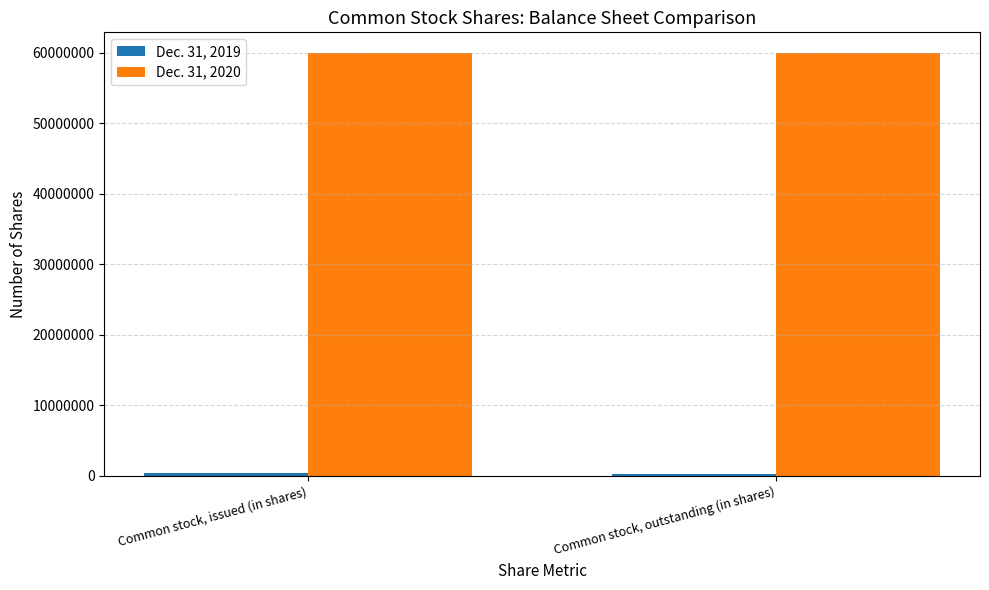

The value of Dec. 31, 2020 at Common stock, issued (in shares) is 59901306. True or false?

True